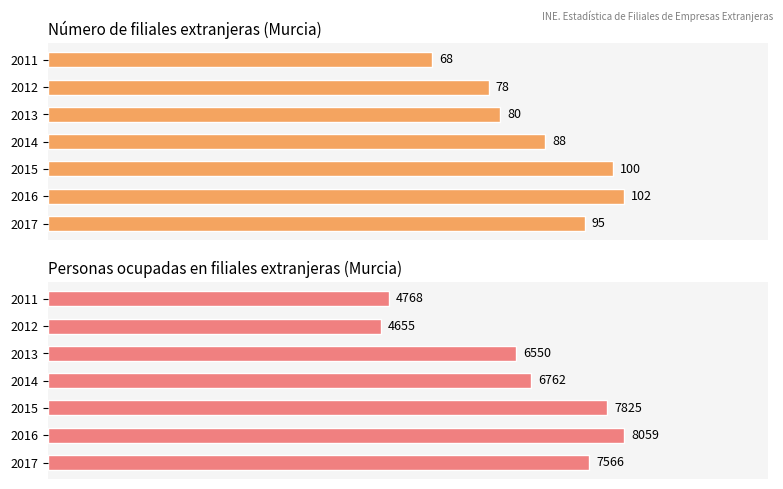

What are all the series names shown in the legend?

Número de filiales extranjeras, Personas ocupadas